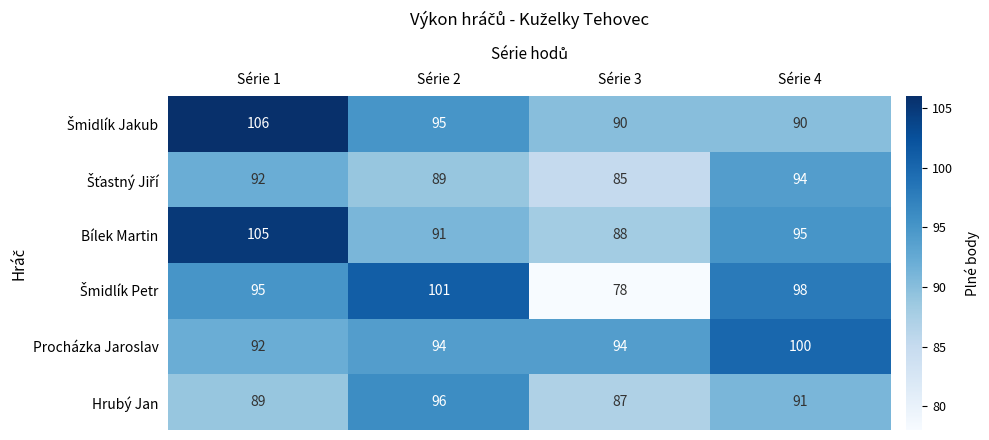

At which category is the sum across all series the highest?

Série 1